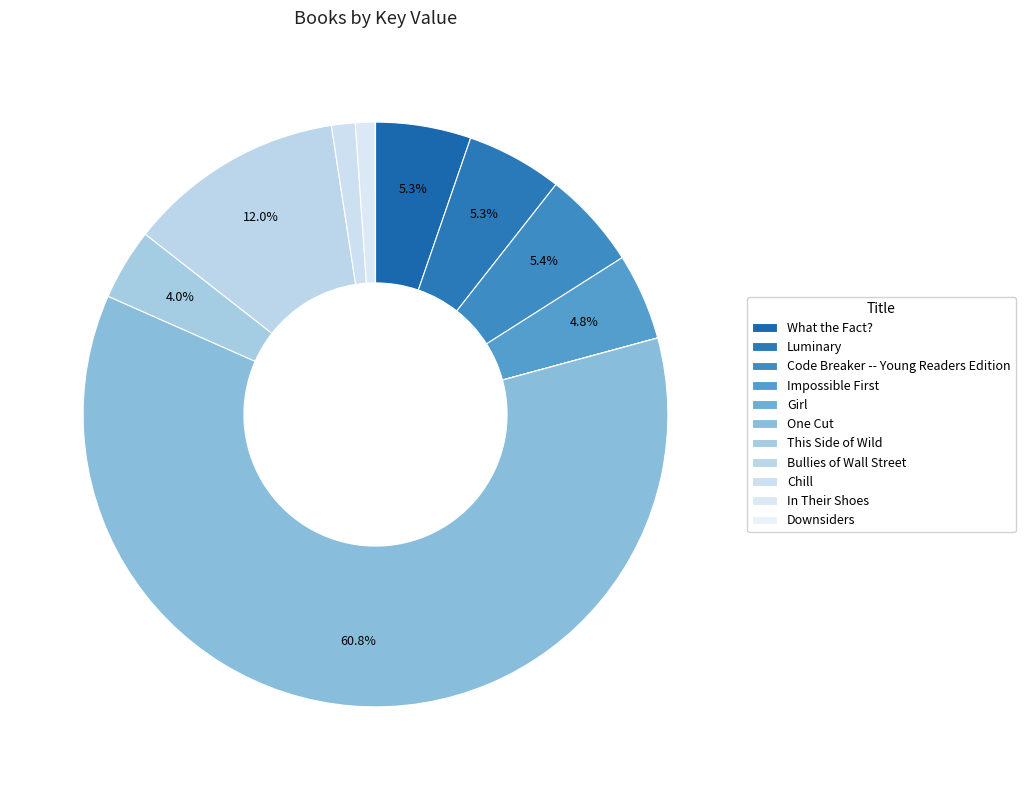

Is it true that Girl is 13% of the pie?

False